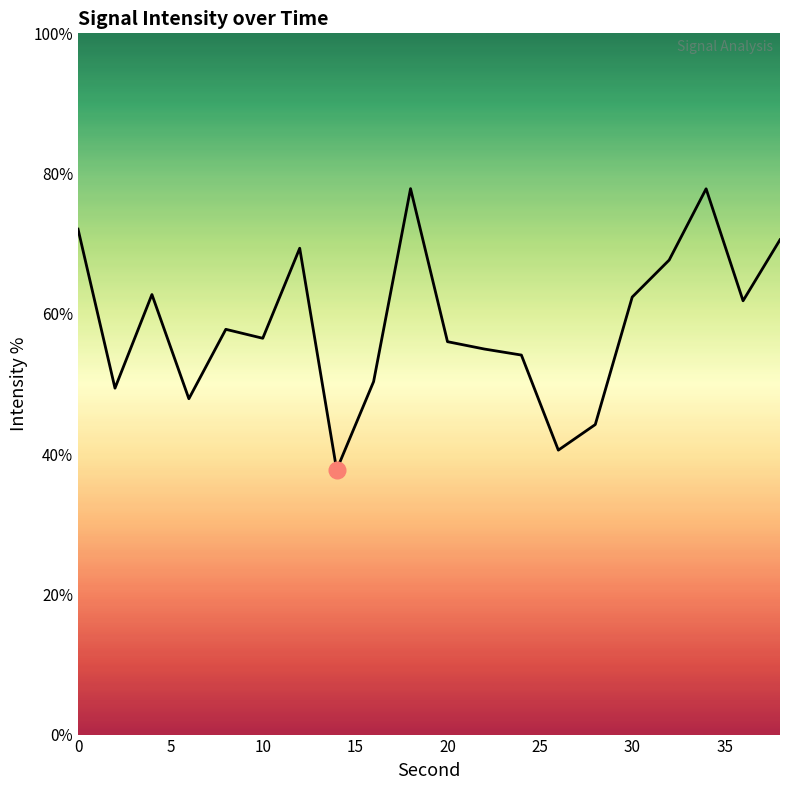

What is the difference between the maximum and minimum values?

40.1